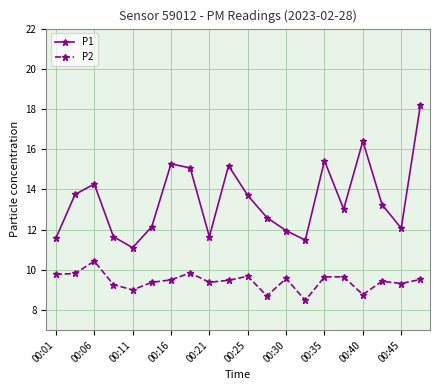

What is the average value of the P1 series?

13.5